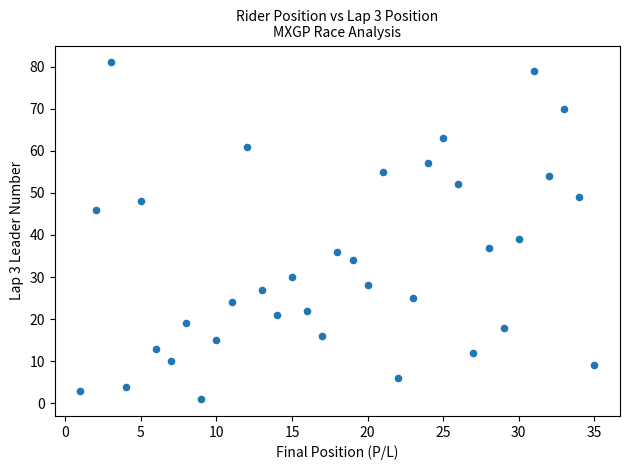

What is the range of X values (max minus min)?

34